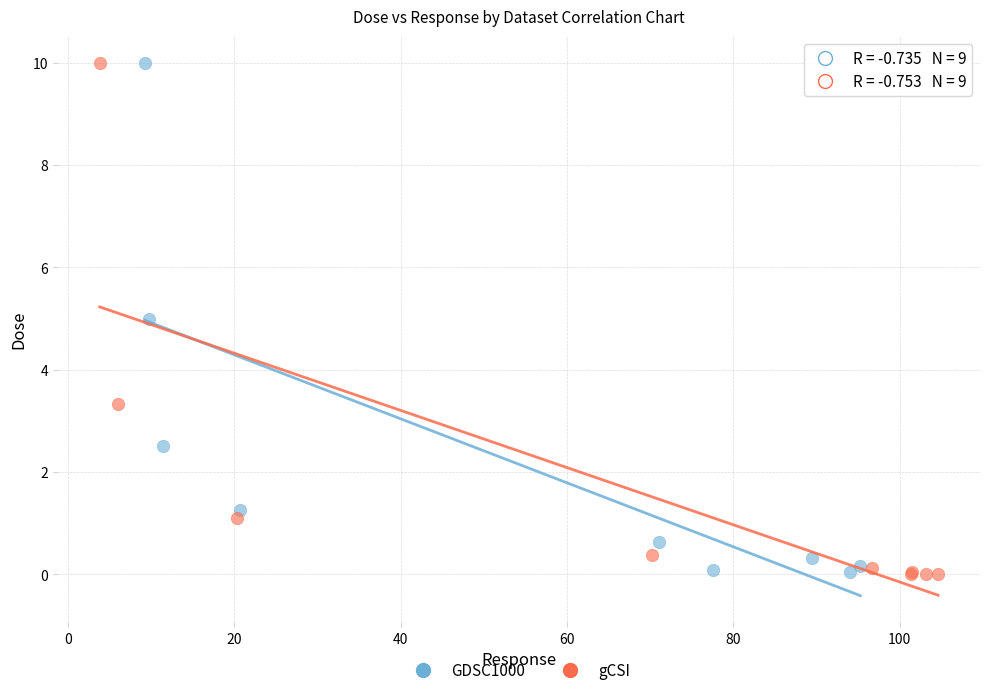

Which series has the widest spread of Y values?

gCSI